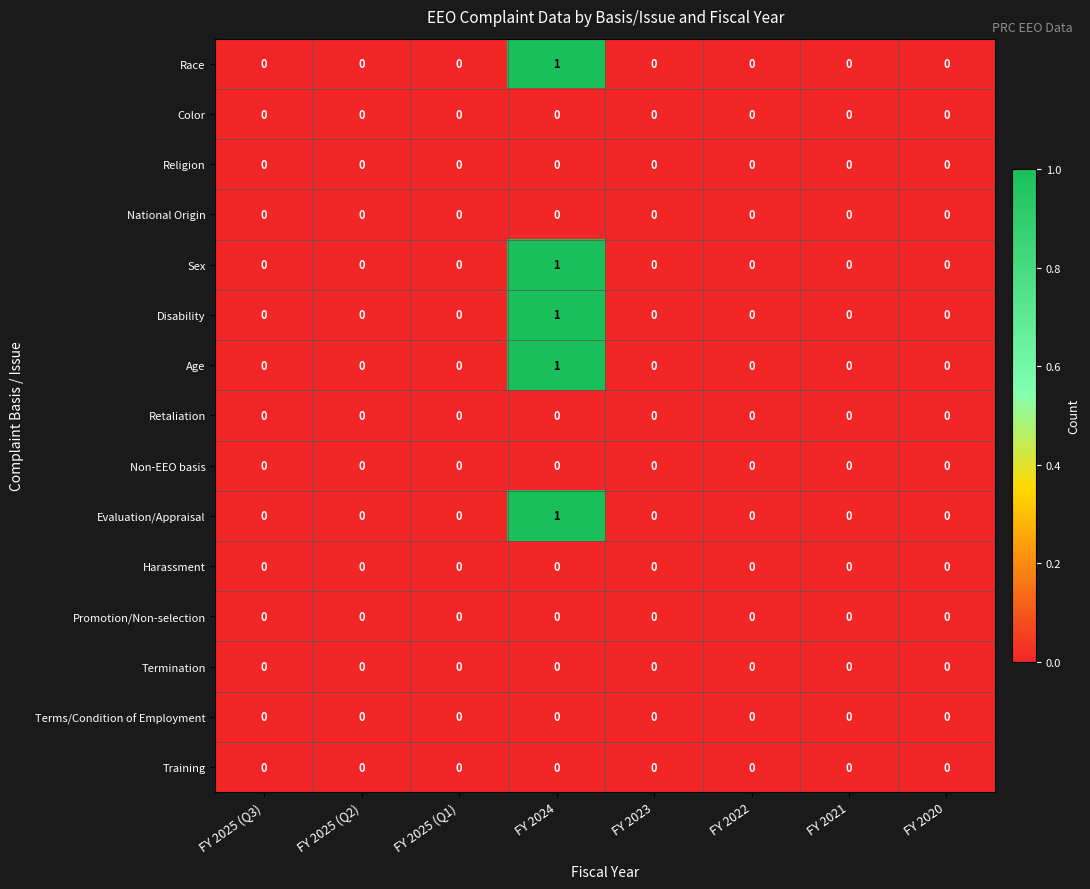

Is it true that Training equals 0 at FY 2022?

True